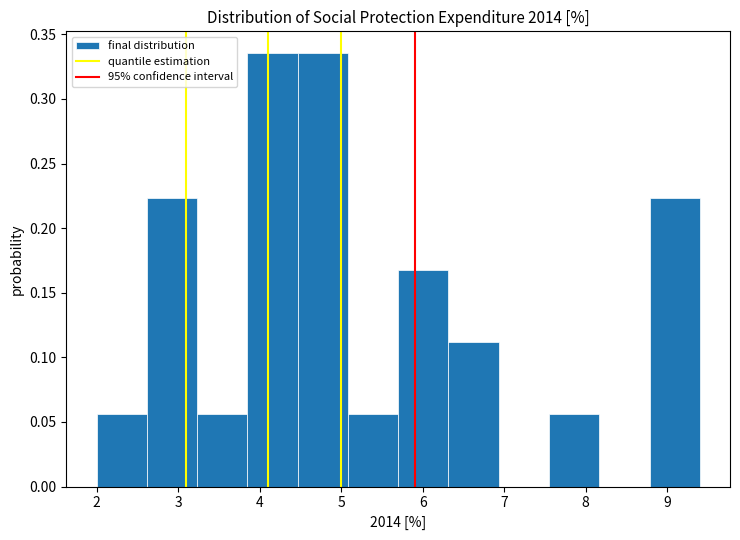

Reading left to right, transcribe this chart: for each bar, give the range it covers on the x-axis and its height. Neither the bar edges nor the heights are printed on the chart, so give them approximately, as read against the axes.

2.0 to 2.6: 0.055
2.6 to 3.2: 0.225
3.2 to 3.9: 0.055
3.9 to 4.5: 0.335
4.5 to 5.1: 0.335
5.1 to 5.7: 0.055
5.7 to 6.3: 0.170
6.3 to 6.9: 0.110
6.9 to 7.6: 0
7.6 to 8.2: 0.055
8.2 to 8.8: 0
8.8 to 9.4: 0.225